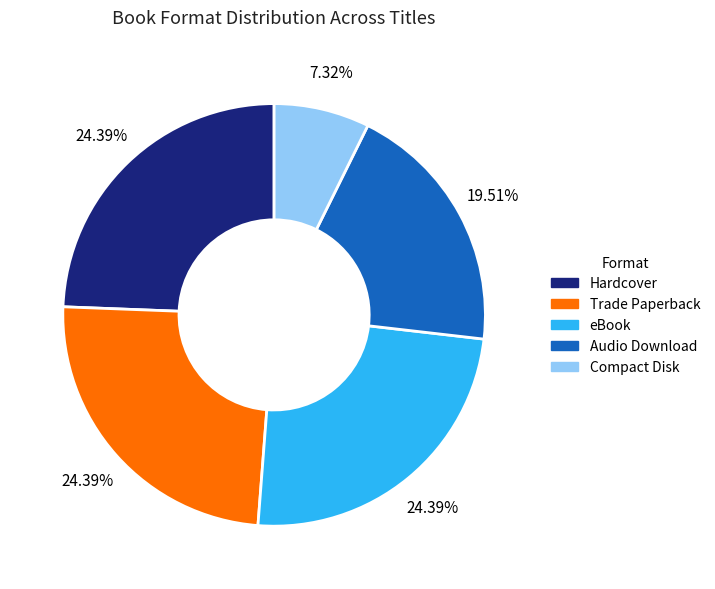

Which slice is the smallest?

Compact Disk